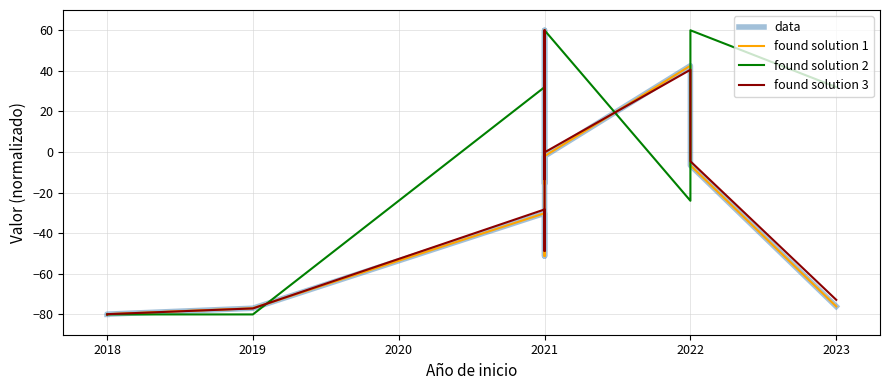

What is the label of the 10th point from the right?

2018